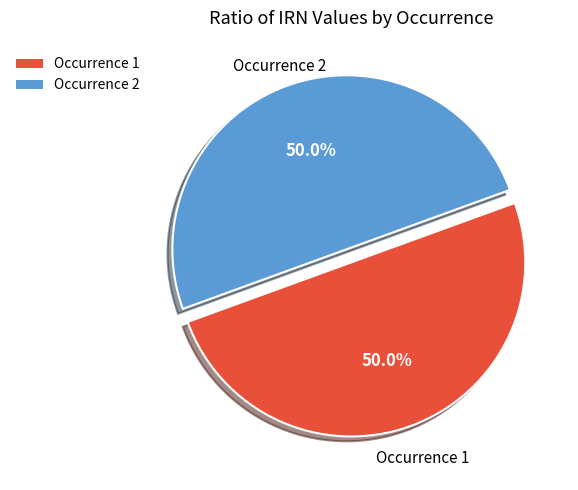

How many slices are in this pie chart?

2